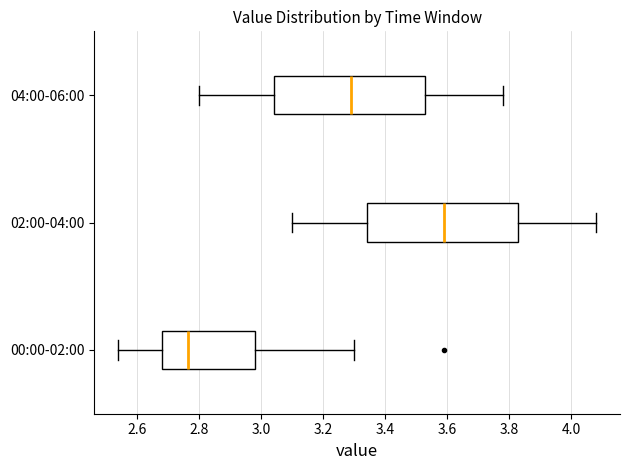

Reading bottom to top, transcribe this box plot: for each box, give where its median line is, the range the box spans, and where its two whiskers end, as read against the x-axis. The values are not printed on the chart, so give them approximately, as read against the axis.

00:00-02:00: median 2.76, box 2.68 to 2.98, whiskers 2.54 to 3.30
02:00-04:00: median 3.60, box 3.34 to 3.82, whiskers 3.10 to 4.08
04:00-06:00: median 3.30, box 3.04 to 3.52, whiskers 2.80 to 3.78